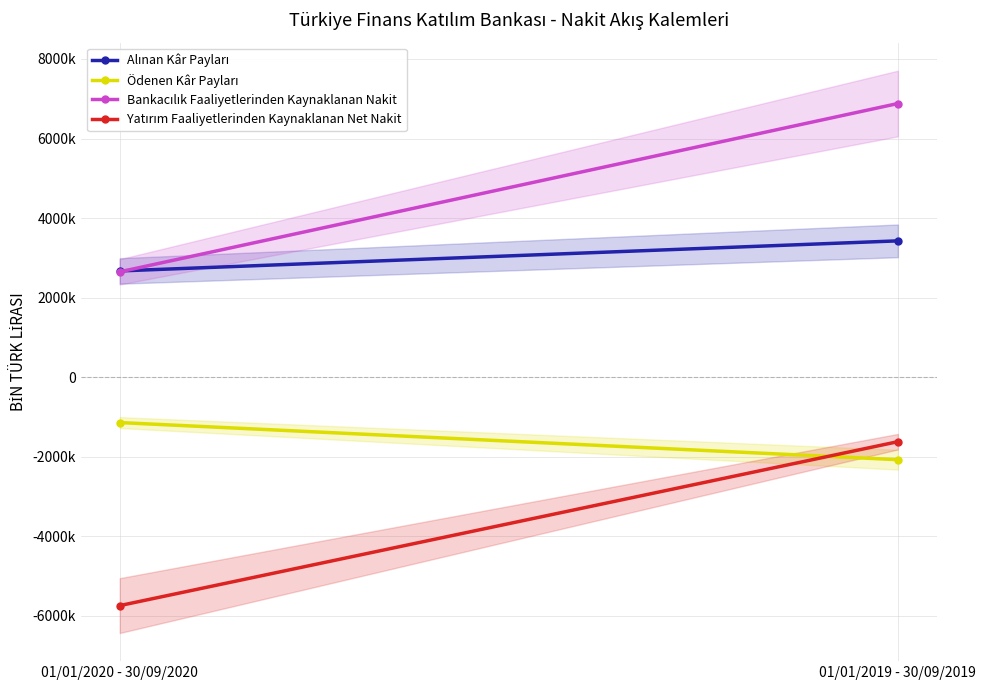

How many lines are shown in the chart?

4